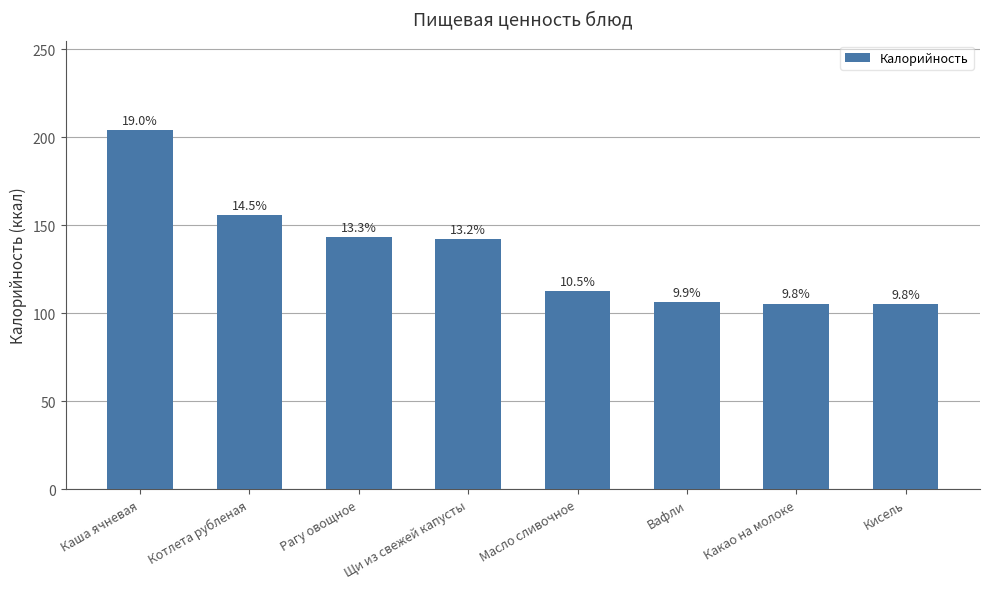

Does the chart contain any negative values?

No